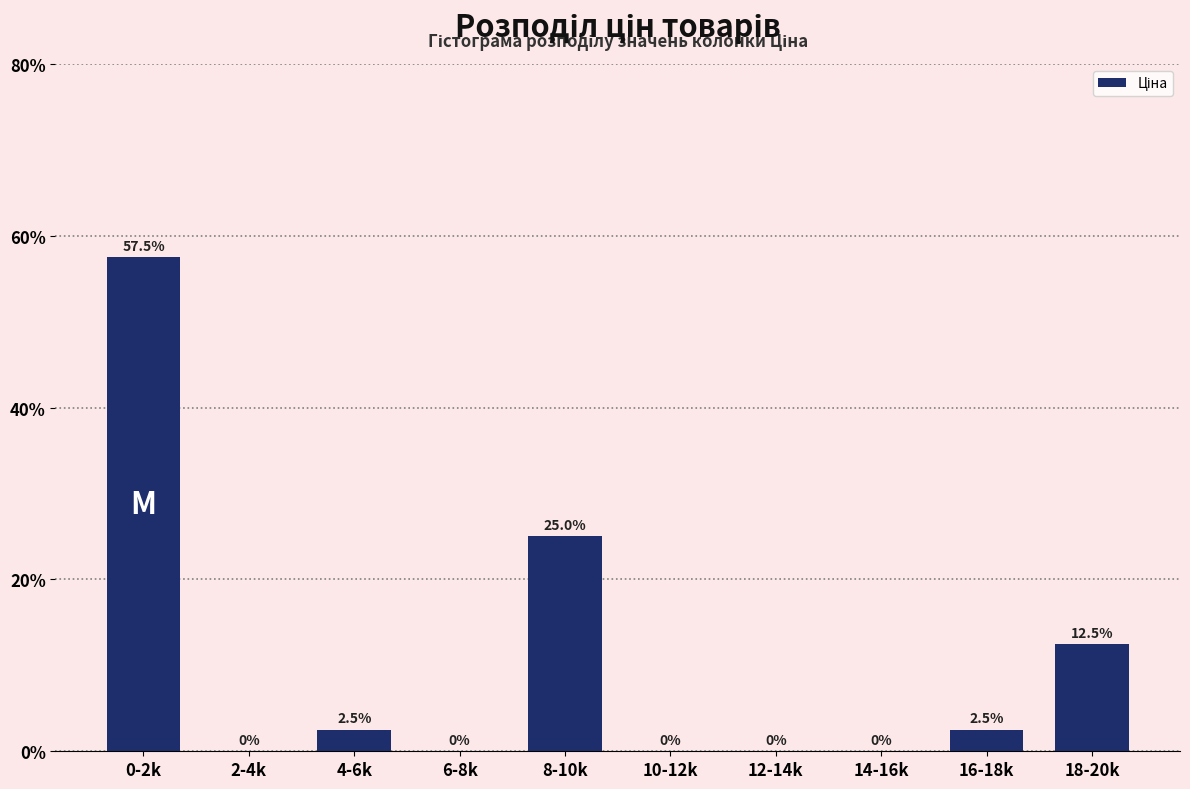

Reading left to right, transcribe all the data shown in this chart.

0-2k=57.5	2-4k=0.0	4-6k=2.5	6-8k=0.0	8-10k=25.0	10-12k=0.0	12-14k=0.0	14-16k=0.0	16-18k=2.5	18-20k=12.5